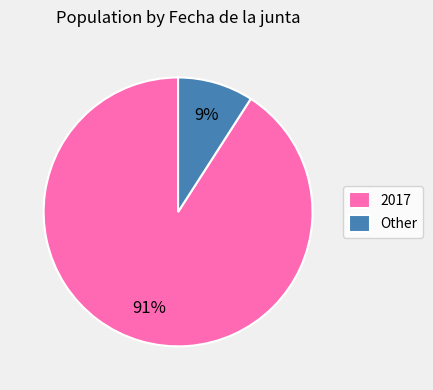

Between 2017 and Other, which is larger?

2017